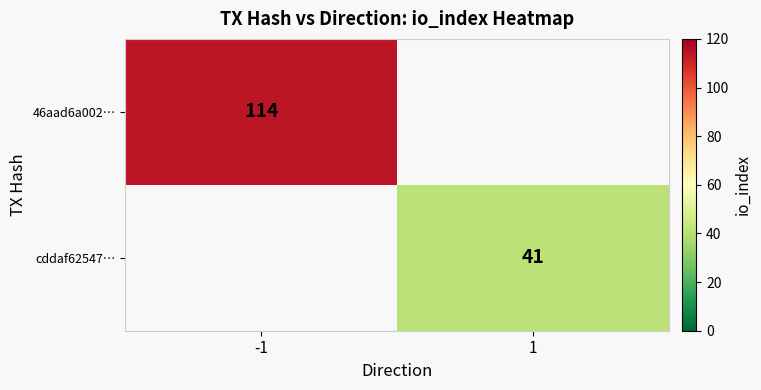

How many values in 46aad6a002… are above zero?

1